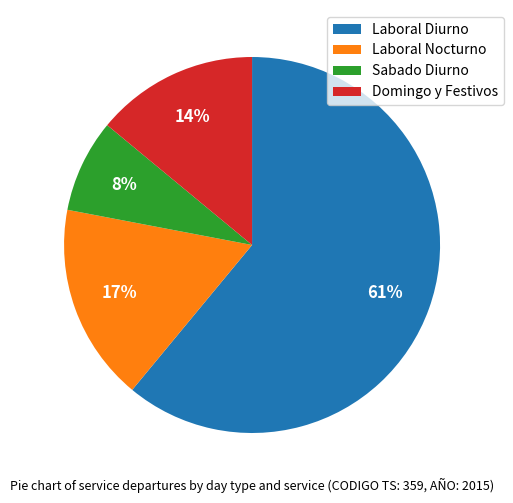

Between Laboral Diurno and Domingo y Festivos, which is larger?

Laboral Diurno